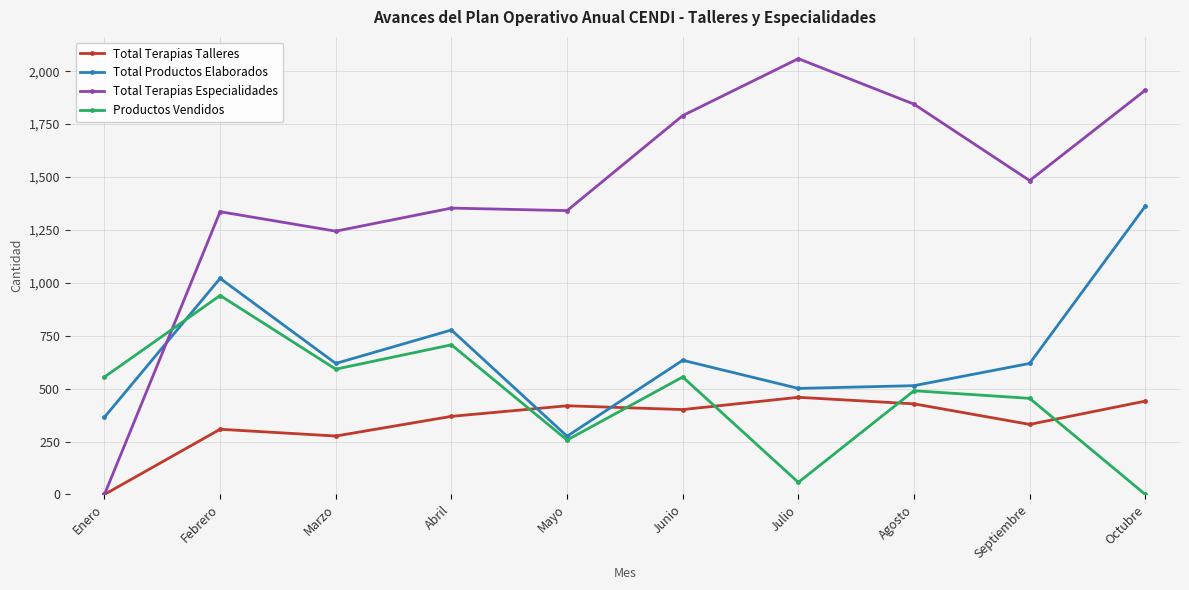

How many lines are shown in the chart?

4